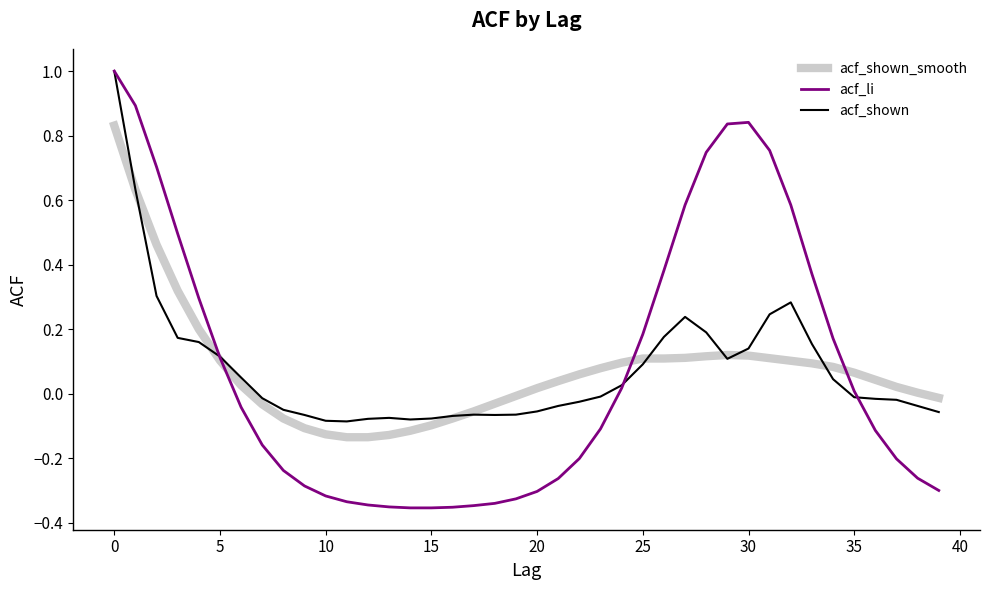

Which series has the largest range (max minus min)?

acf_li